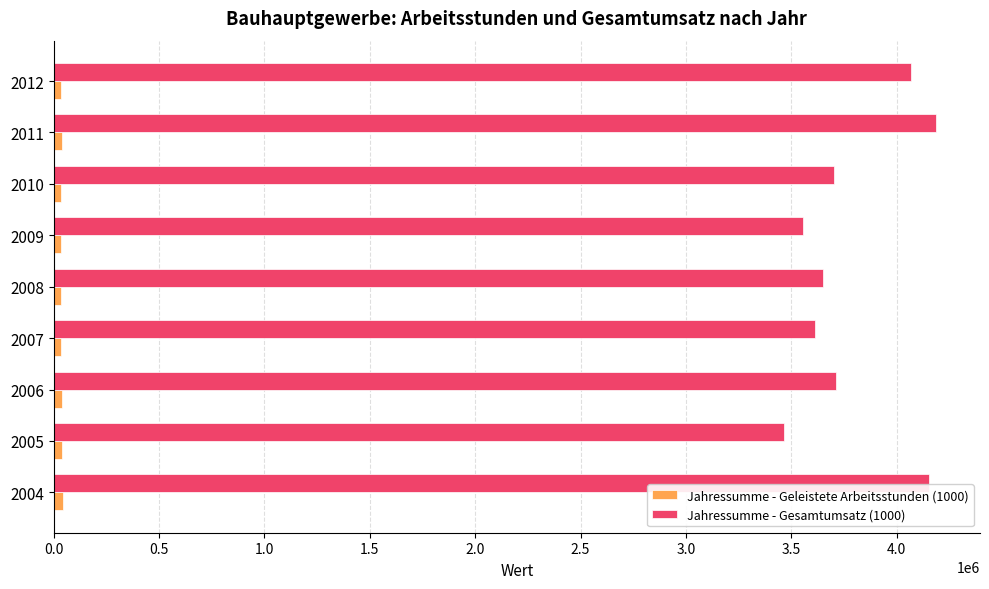

Which series has the largest range (max minus min)?

Jahressumme - Gesamtumsatz (1000)